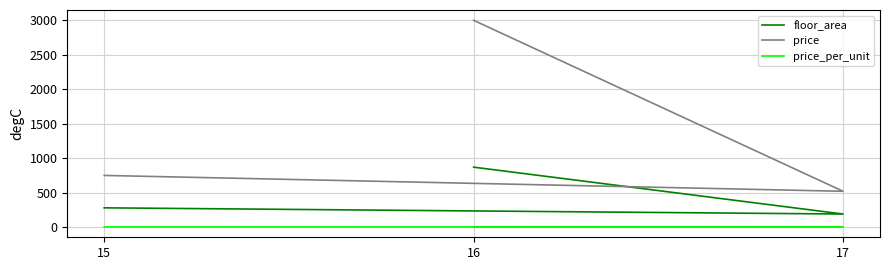

At how many categories does at least one series exceed 261?

3